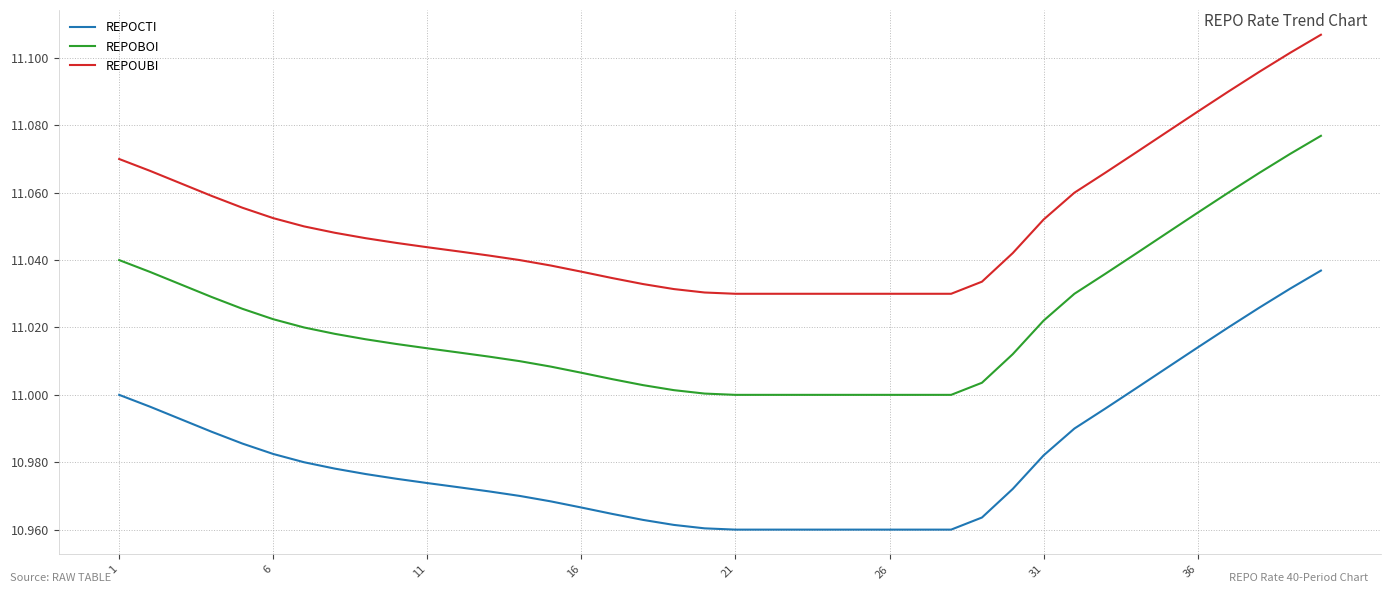

Which series has the largest total across all categories?

REPOUBI